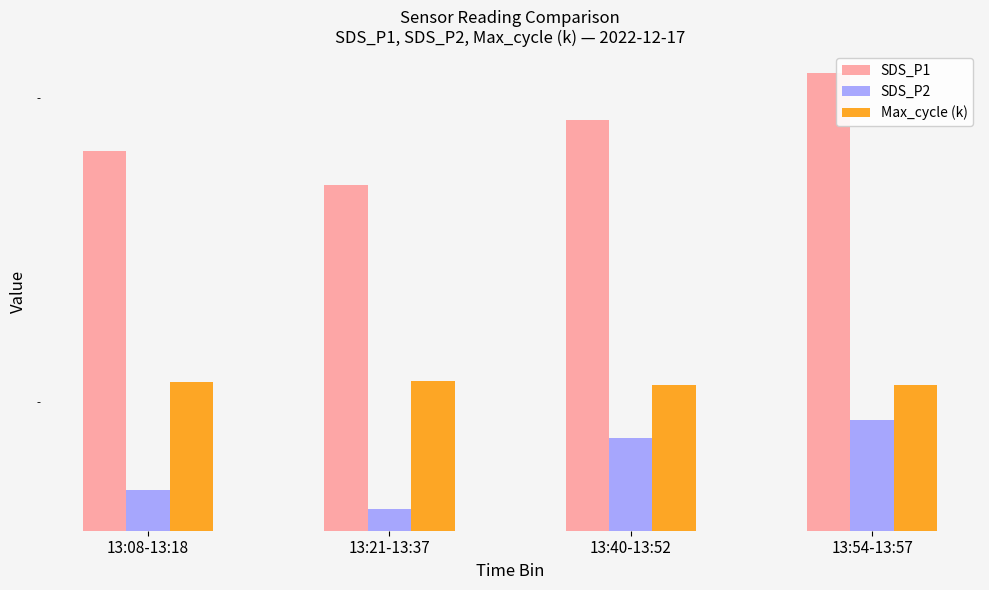

Between 13:40-13:52 and 13:08-13:18, which is larger?

13:40-13:52